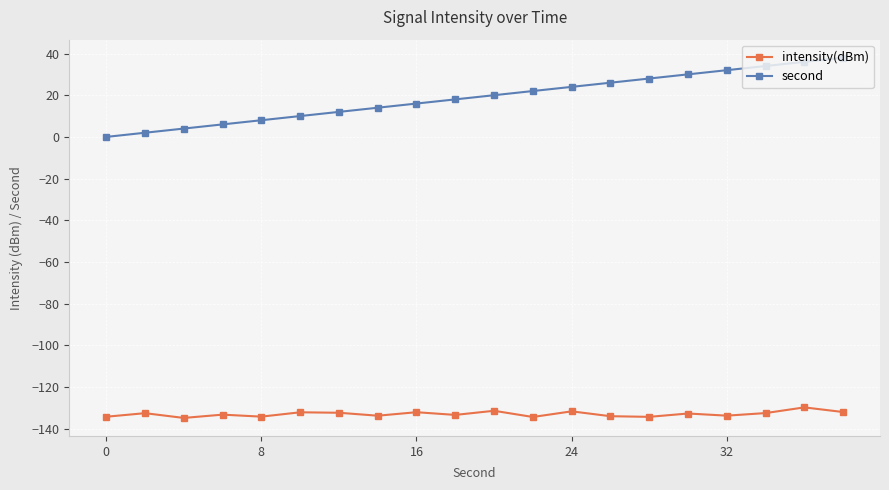

True or false: intensity(dBm) has more than 1 interior local peaks.

True